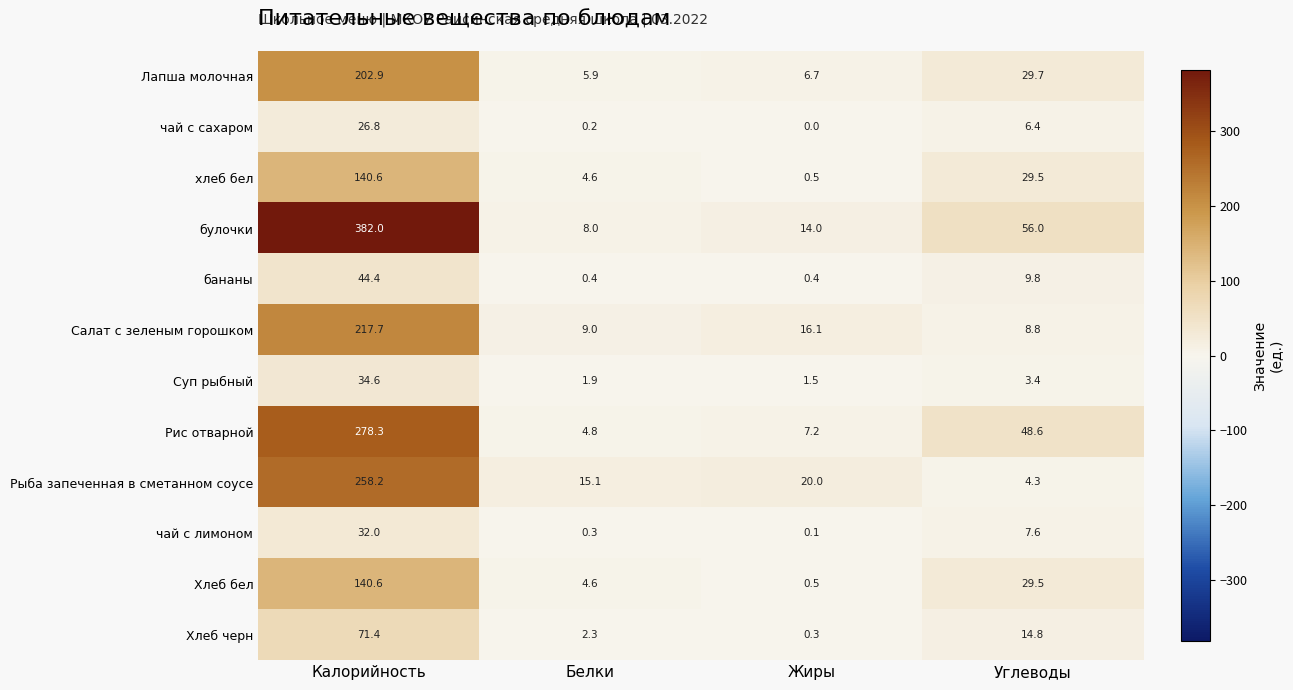

At which category is the sum across all series the highest?

Калорийность